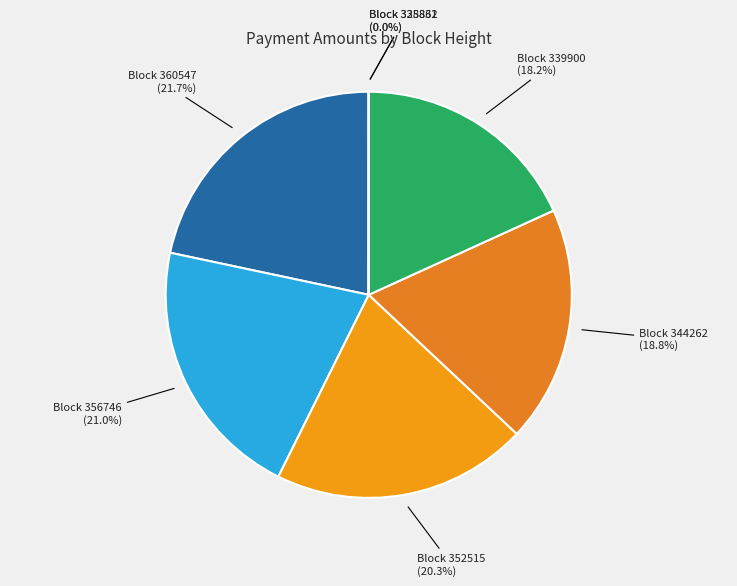

What is the largest slice in the pie chart?

Block 360547 (21.7%)